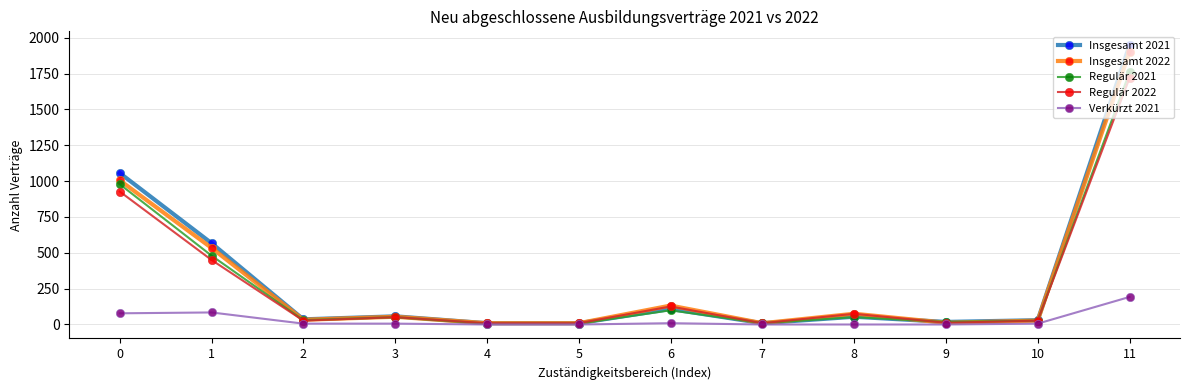

At which category is the sum across all series the highest?

11